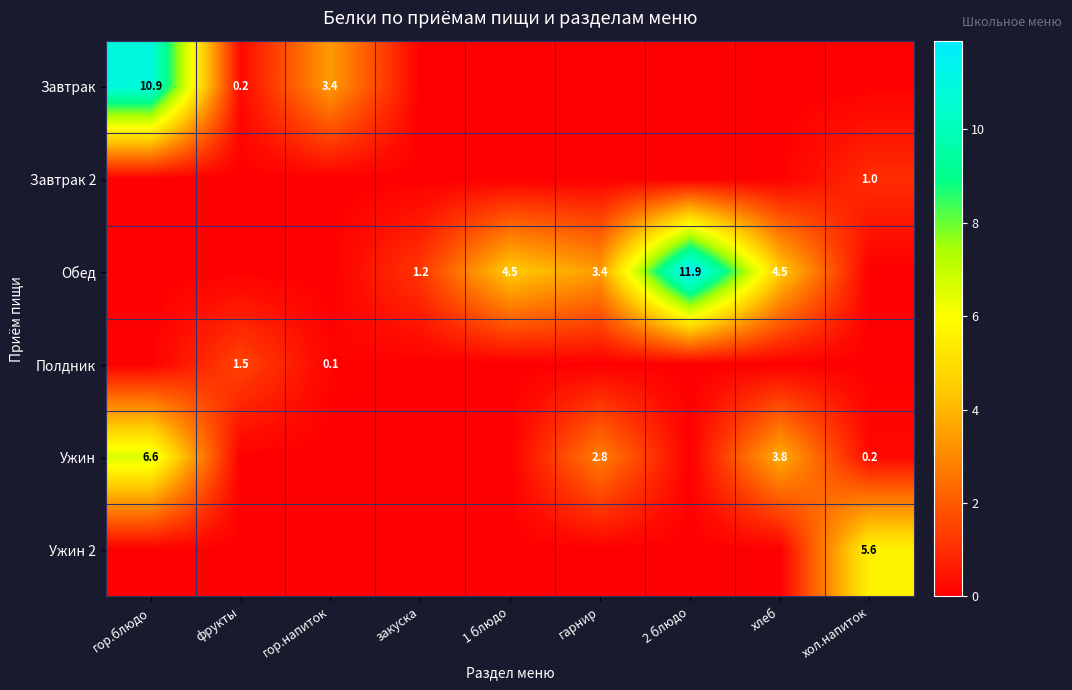

The Ужин 2 series shows 5.6 at хол.напиток. True or false?

True